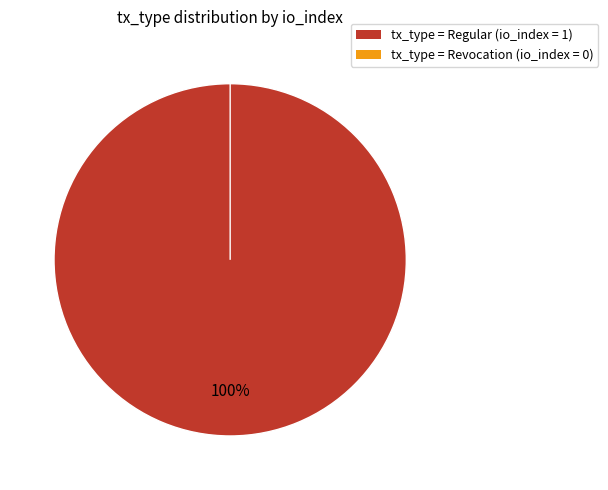

Combined, what portion of the pie is Regular and Revocation?

100.0%